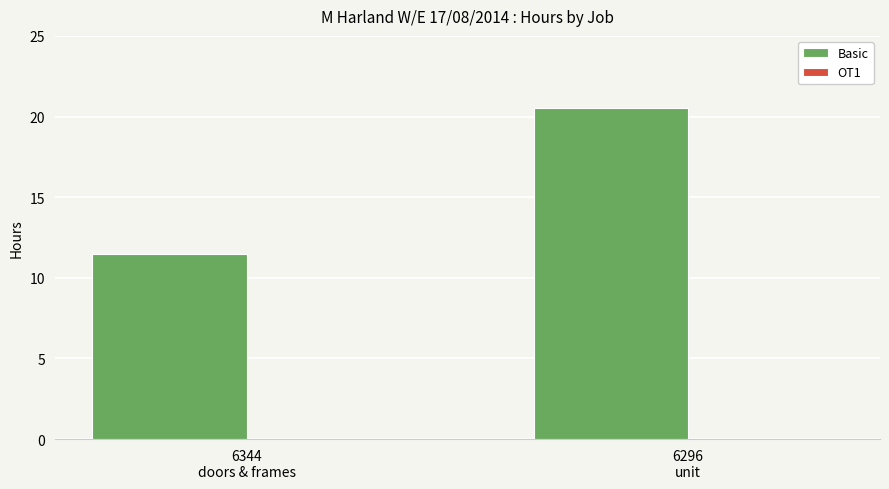

What is the value of the 2nd bar from the left?

20.5